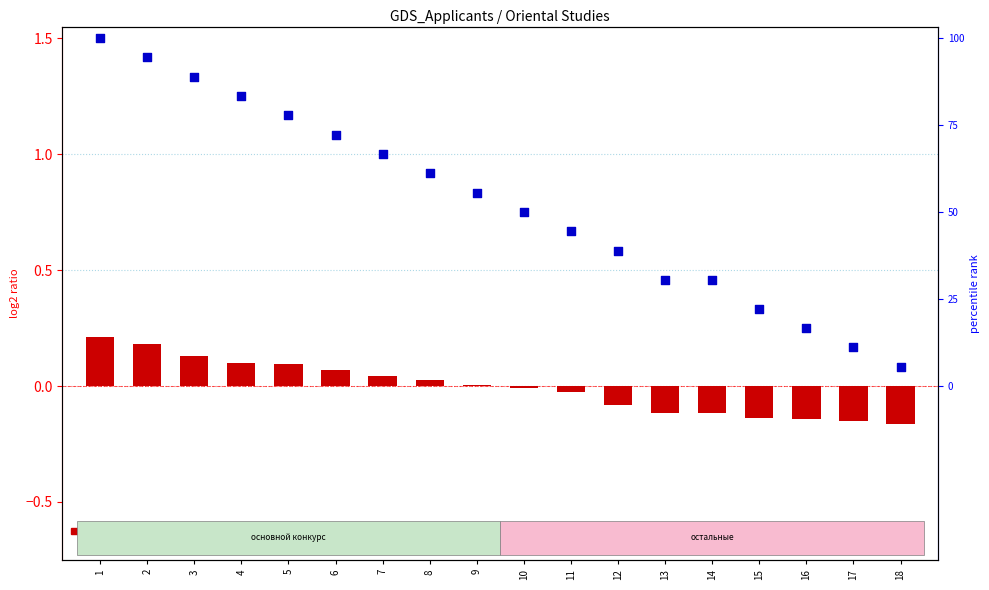

At how many categories does at least one series exceed 0?

18